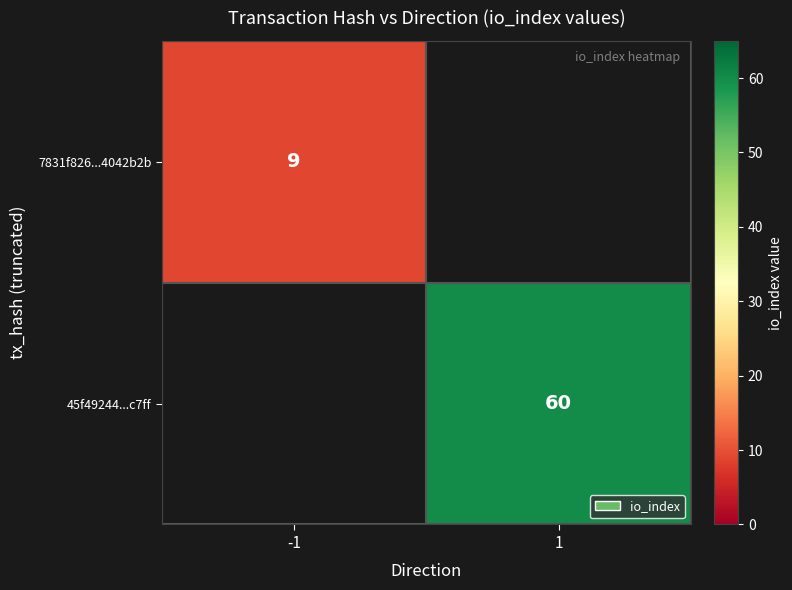

Is it true that 45f49244...c7ff equals 60 at 1?

True